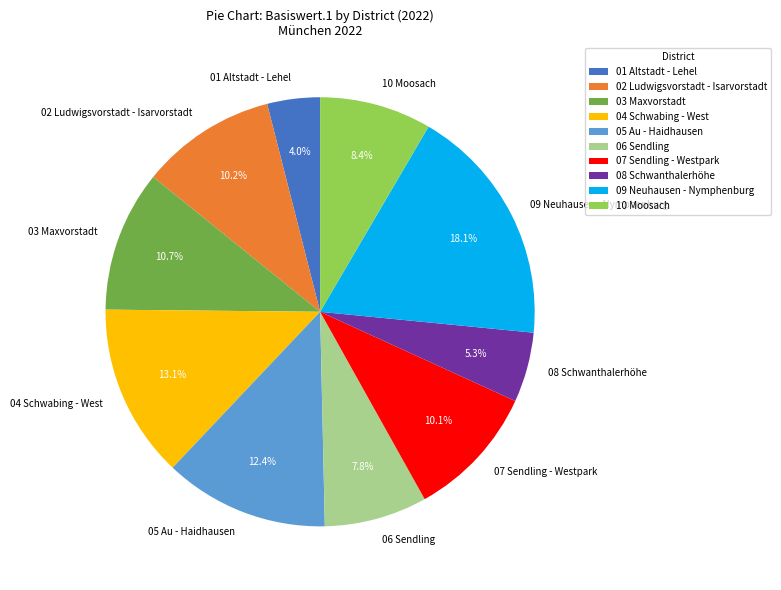

Count the number of slices in the pie.

10